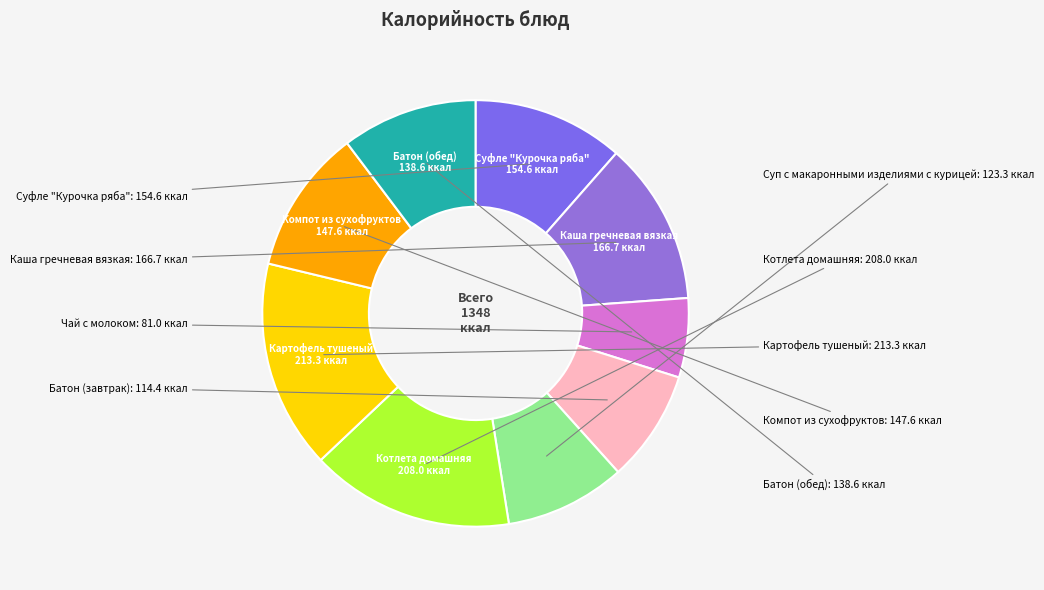

How many segments does this pie chart have?

9